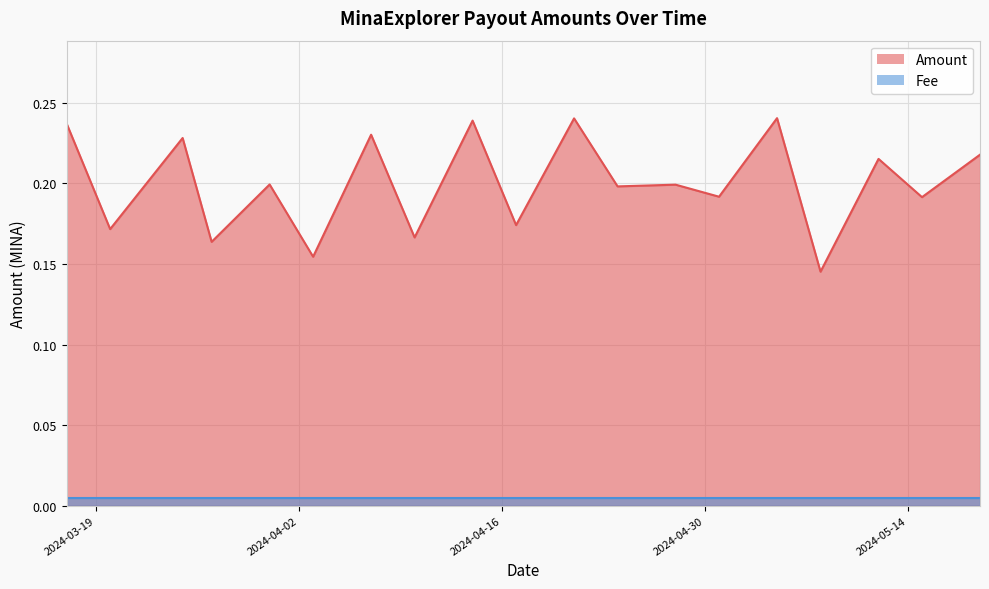

How many values are between 0 and 1?

19